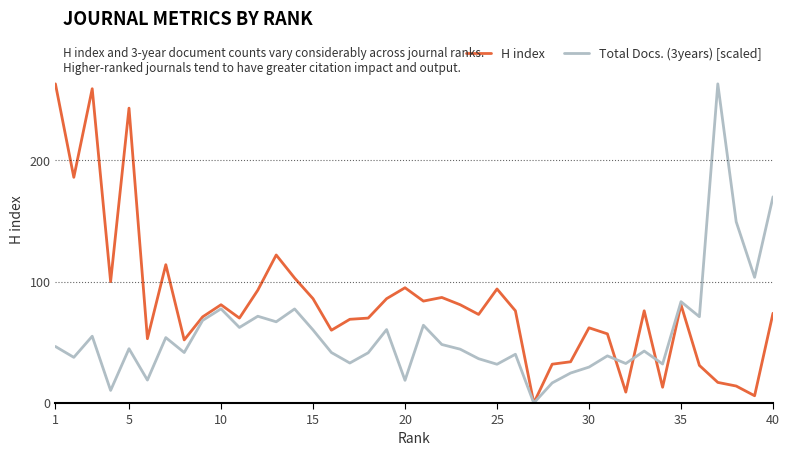

List the series in order of their overall mean, lowest first.

Total Docs. (3years) [scaled], H index